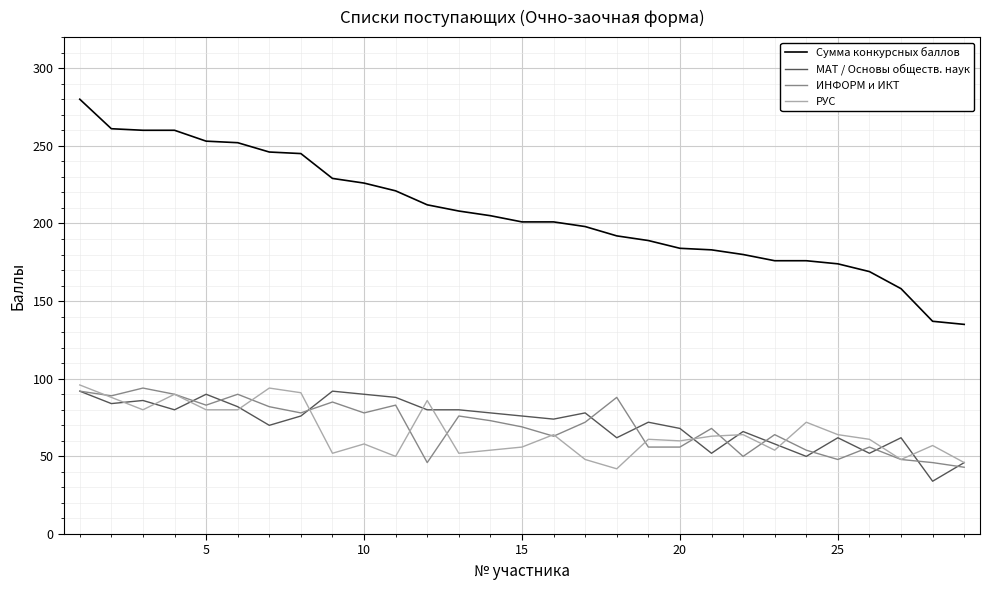

True or false: Сумма конкурсных баллов and ИНФОРМ и ИКТ cross at least once.

False